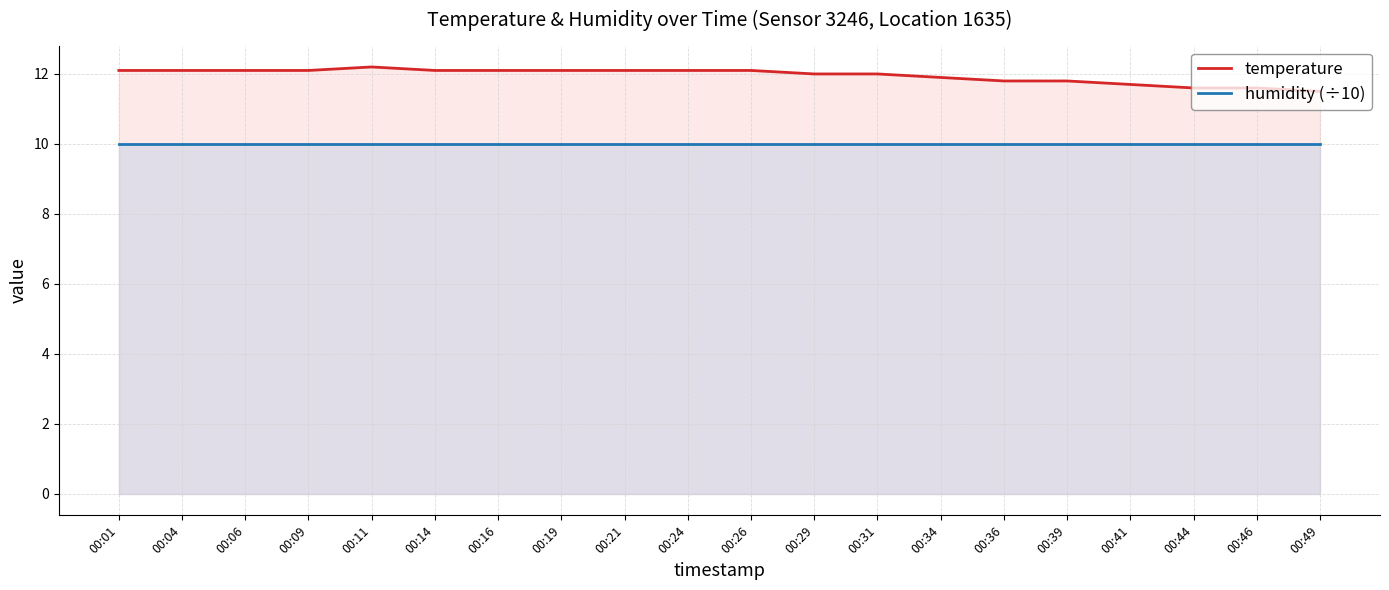

What is the sum of the humidity (÷10) values at 00:31 and 00:24?

20.0